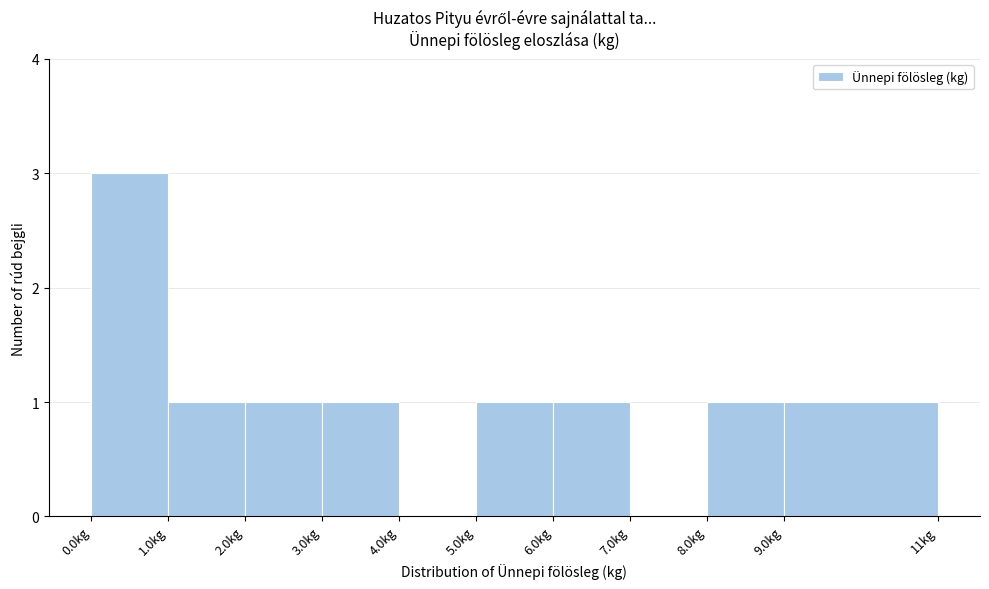

Which range on the x-axis has the tallest bar?

0 to 1